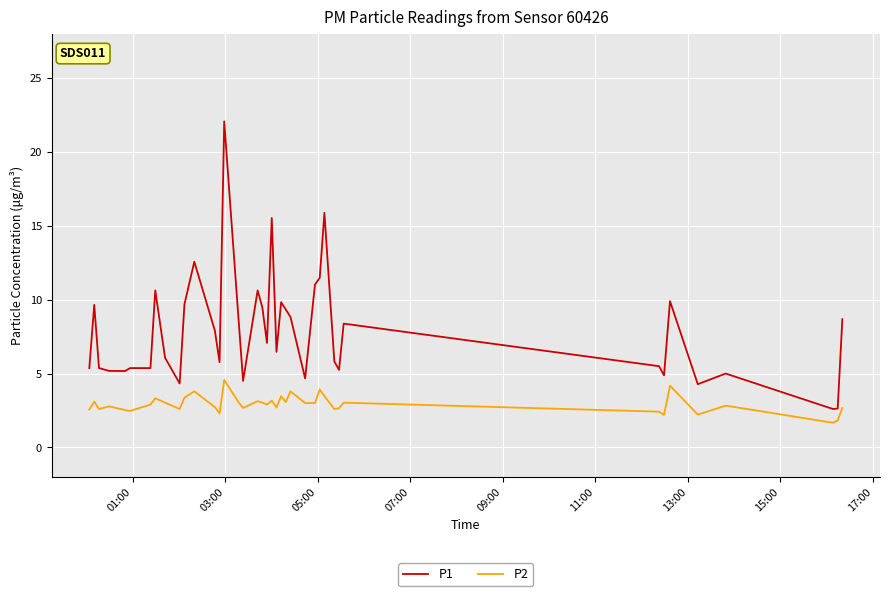

Which series has the largest range (max minus min)?

P1